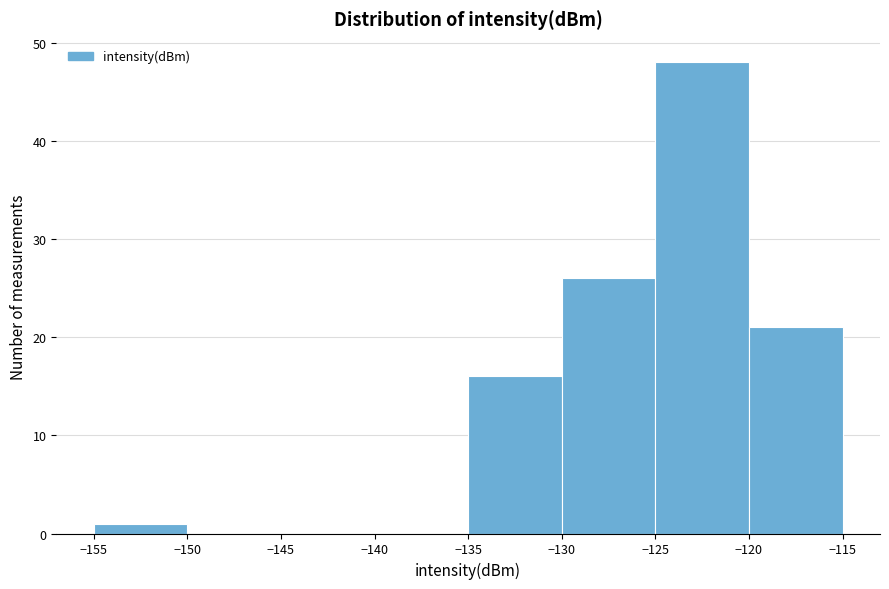

Reading left to right, transcribe this chart: for each bar, give the range it covers on the x-axis and its height. The values are not printed on the chart, so give them approximately, as read against the axis.

-155 to -150: 1
-150 to -145: 0
-145 to -140: 0
-140 to -135: 0
-135 to -130: 16
-130 to -125: 26
-125 to -120: 48
-120 to -115: 21